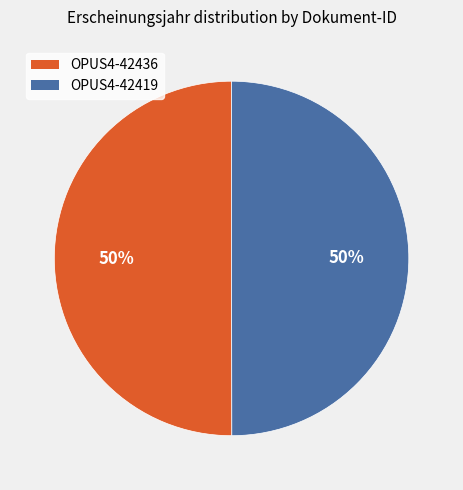

To the nearest percent, what portion does OPUS4-42419 represent?

50%